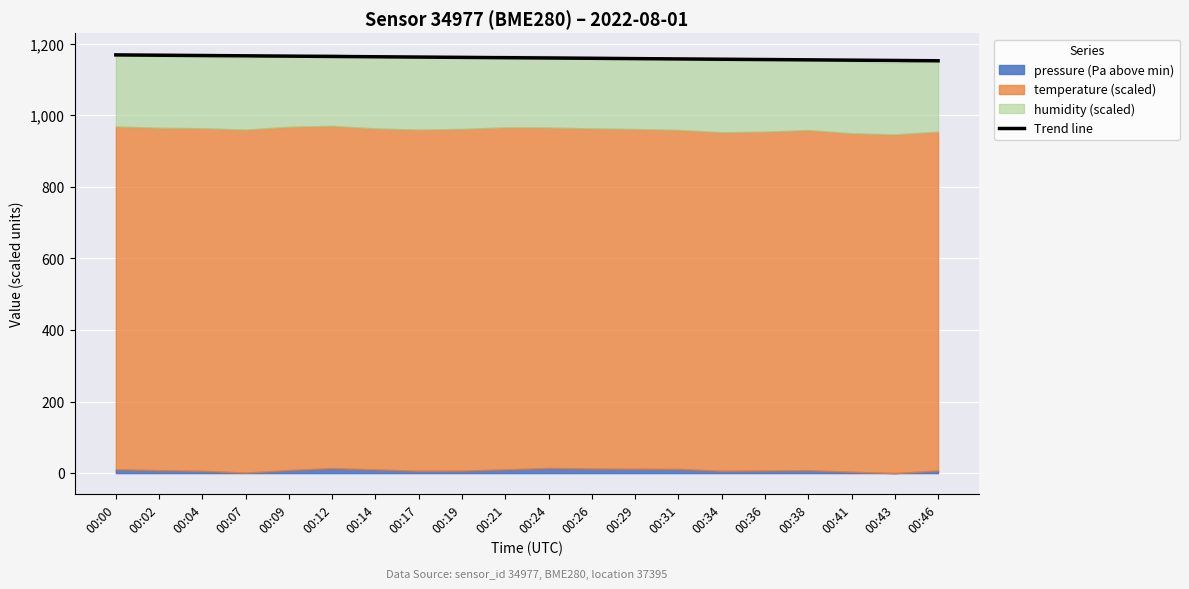

Between 00:36 and 00:41, which is larger?

00:36